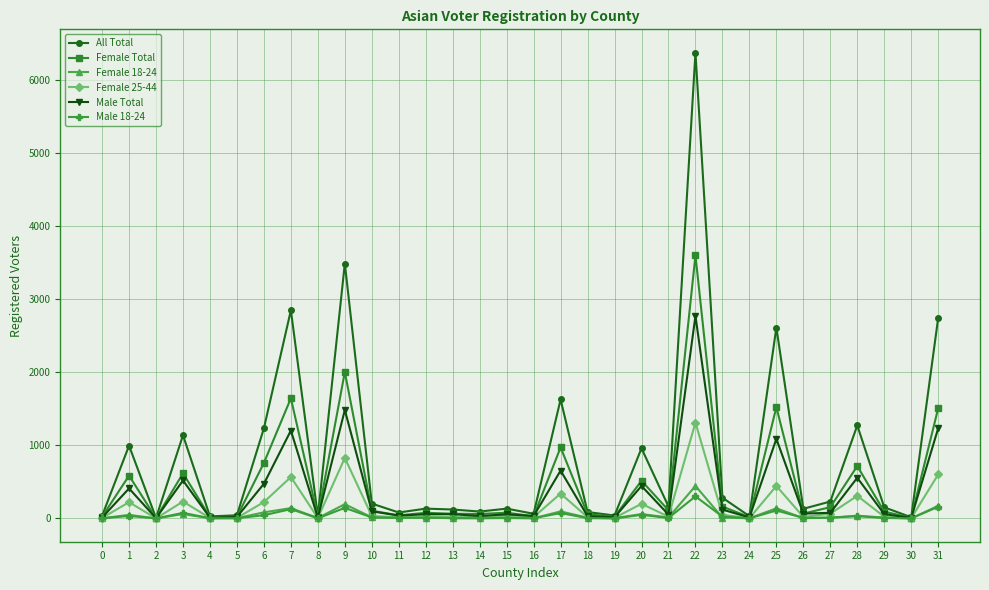

Is the value of All Total at 28 greater than the value of Female Total at 4?

Yes